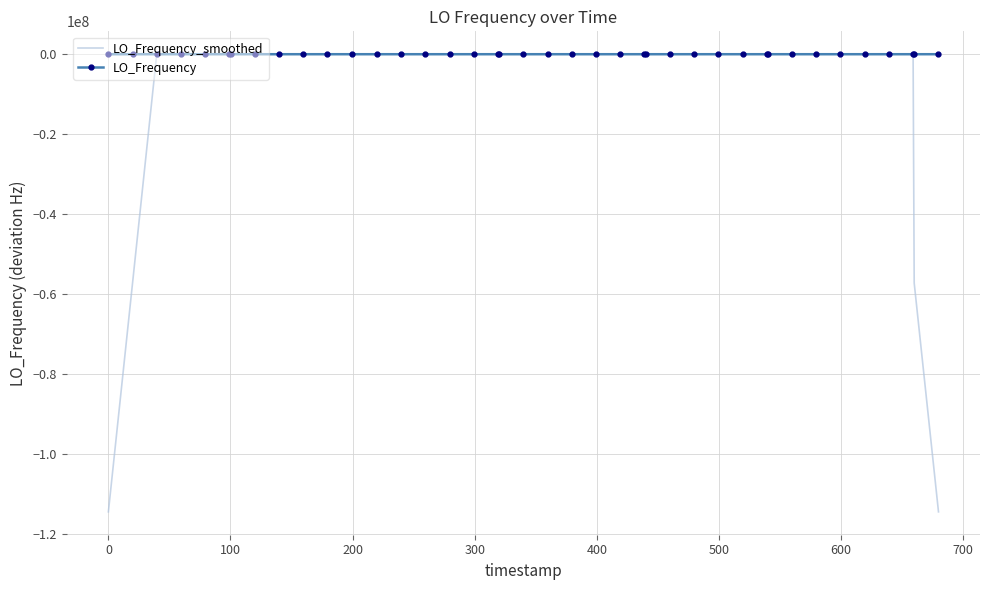

Which series has the largest total across all categories?

LO_Frequency